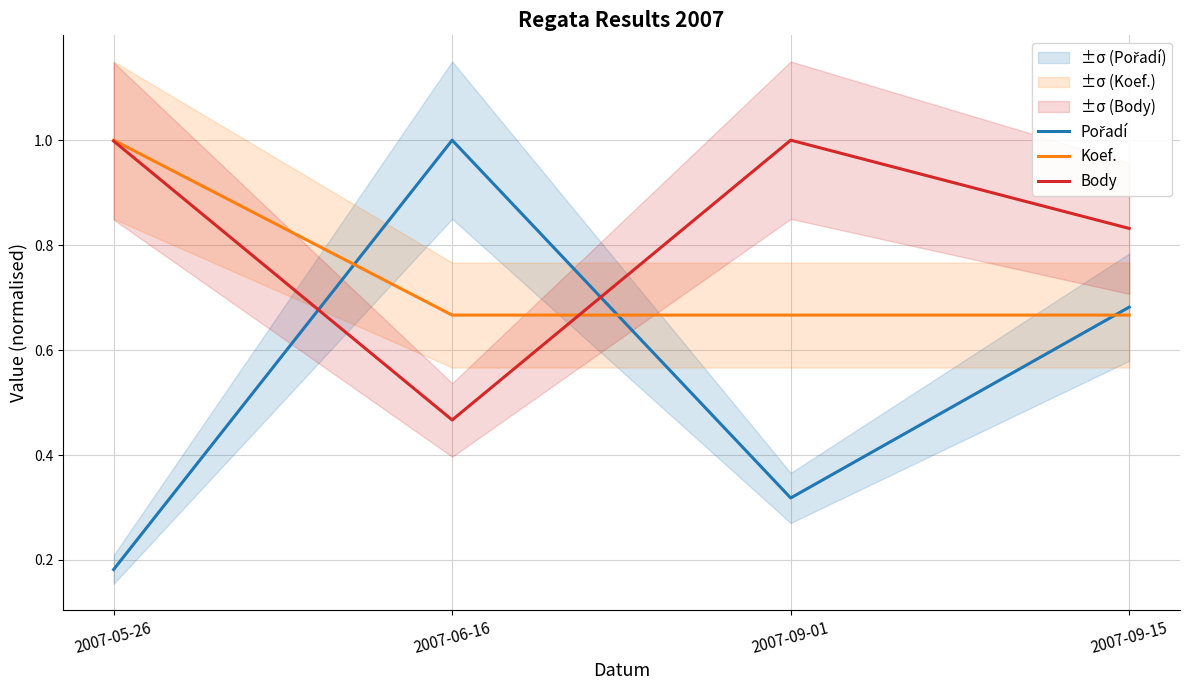

Reading right to left, transcribe all the data shown in this chart.

Pořadí: 2007-09-15=0.7	2007-09-01=0.3	2007-06-16=1.0	2007-05-26=0.2
Koef.: 2007-09-15=0.7	2007-09-01=0.7	2007-06-16=0.7	2007-05-26=1.0
Body: 2007-09-15=0.8	2007-09-01=1.0	2007-06-16=0.5	2007-05-26=1.0